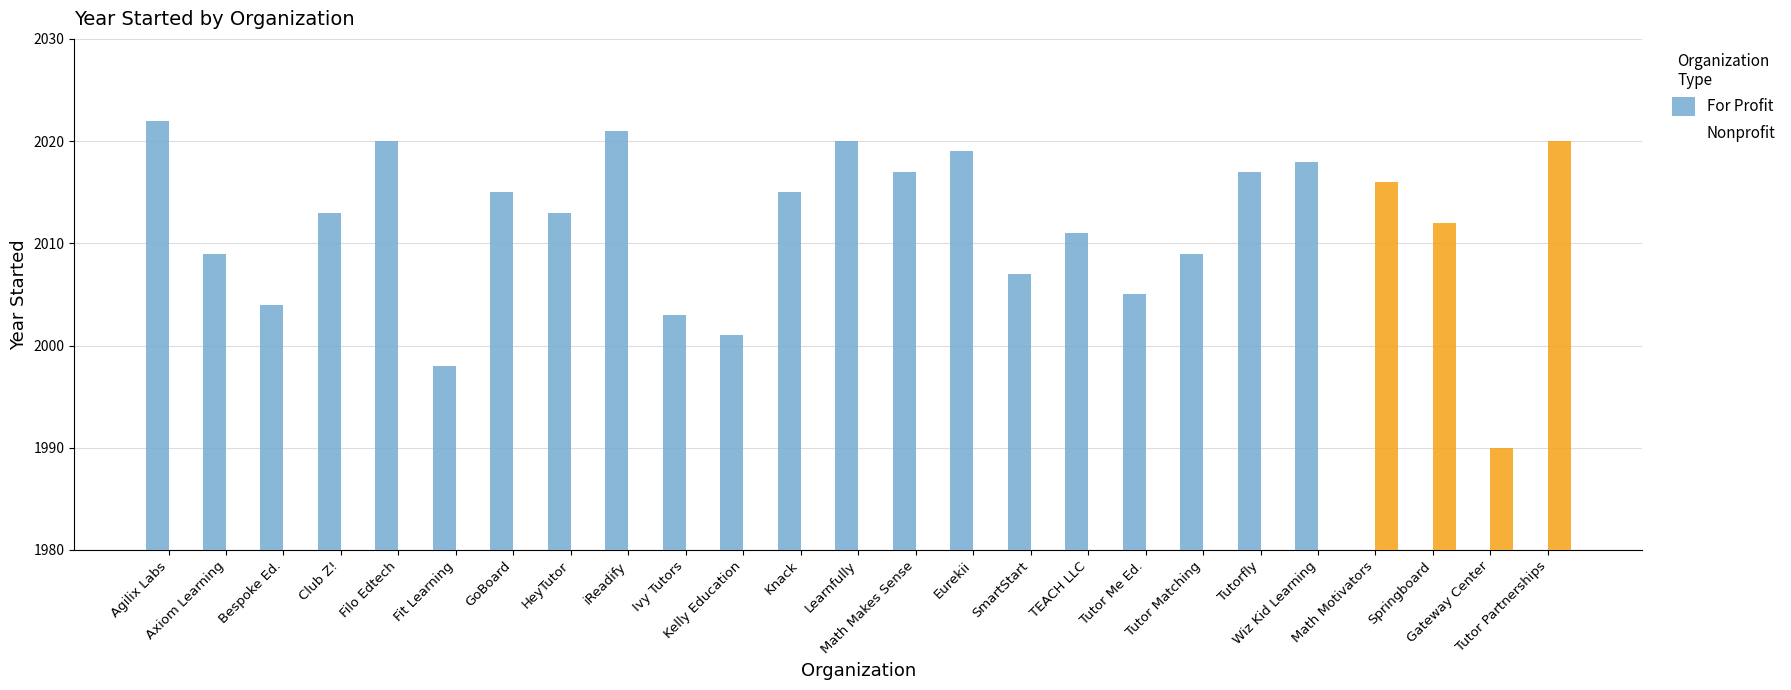

List the series in order of their peak value, lowest first.

Nonprofit, For Profit